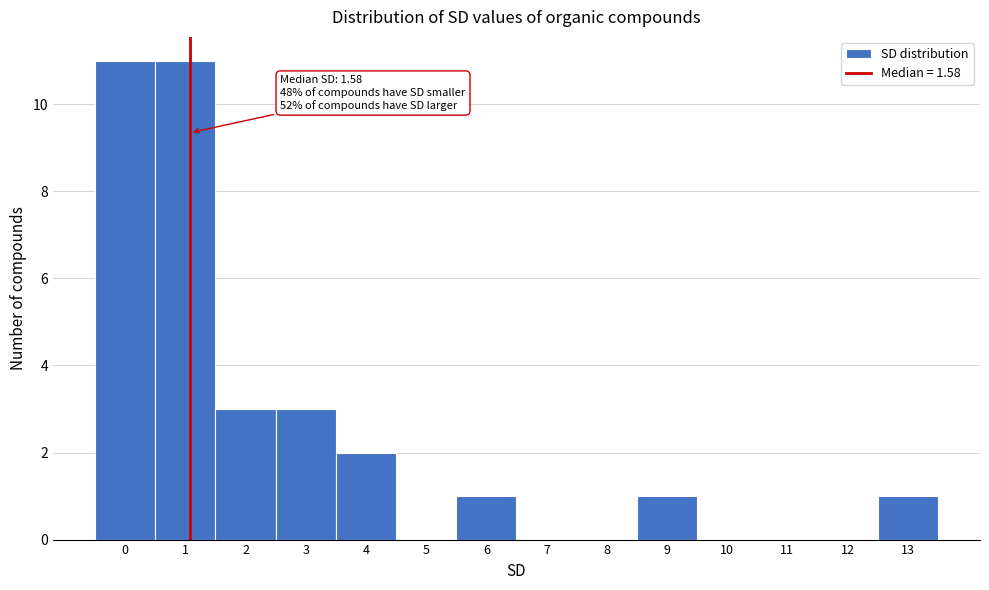

Reading left to right, what are all the values shown in this chart?

0=11	1=11	2=3	3=3	4=2	5=0	6=1	7=0	8=0	9=1	10=0	11=0	12=0	13=1